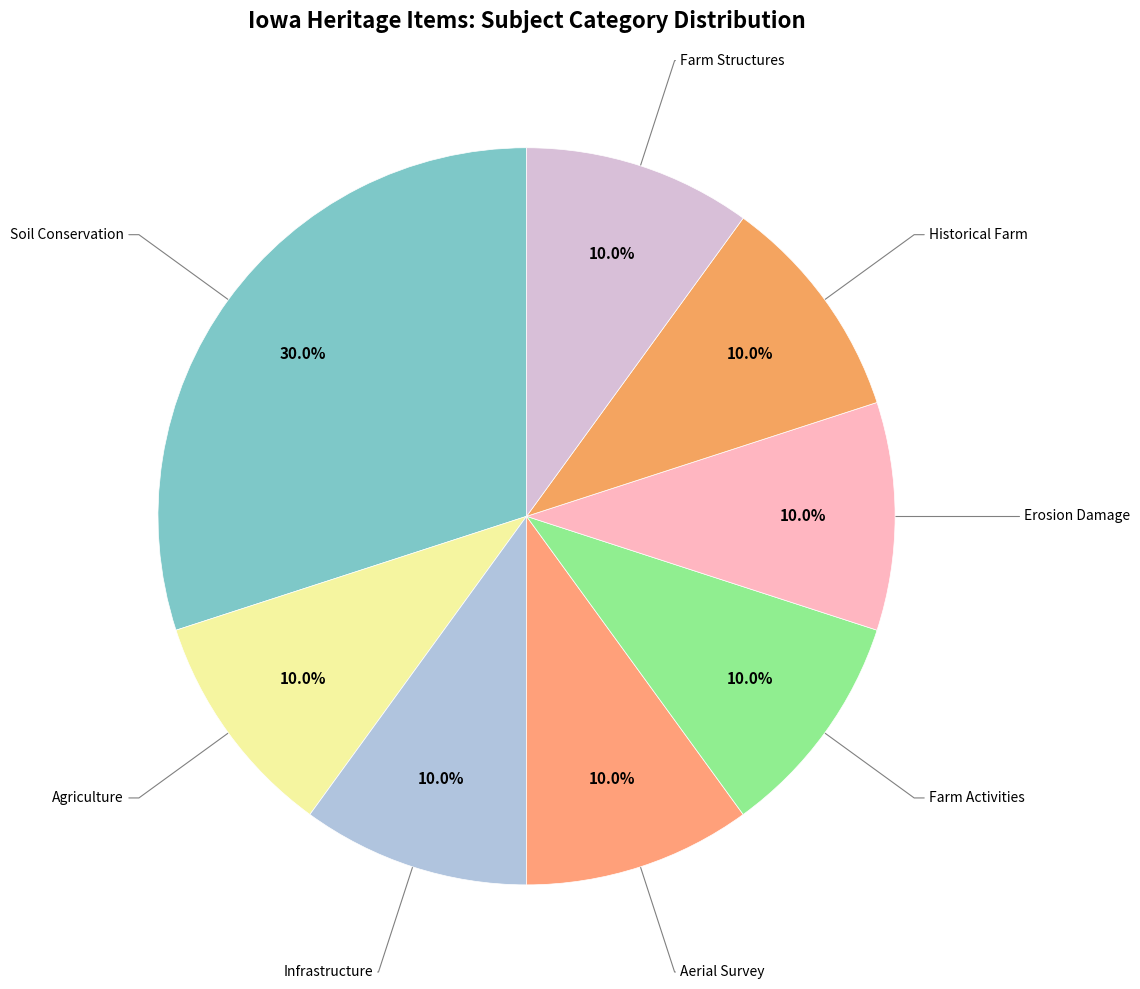

How many slices are in this pie chart?

8